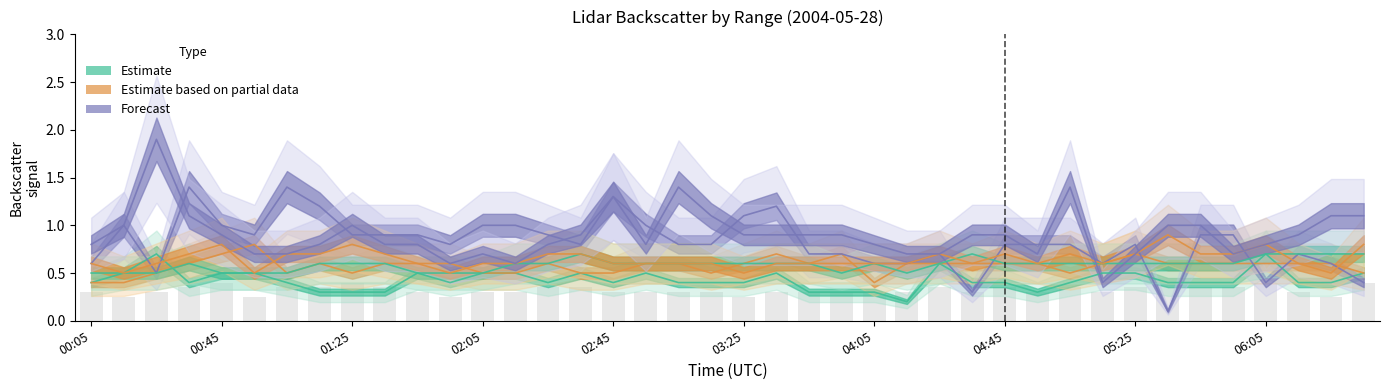

The chart shows a value of 0.5 at 30. True or false?

False